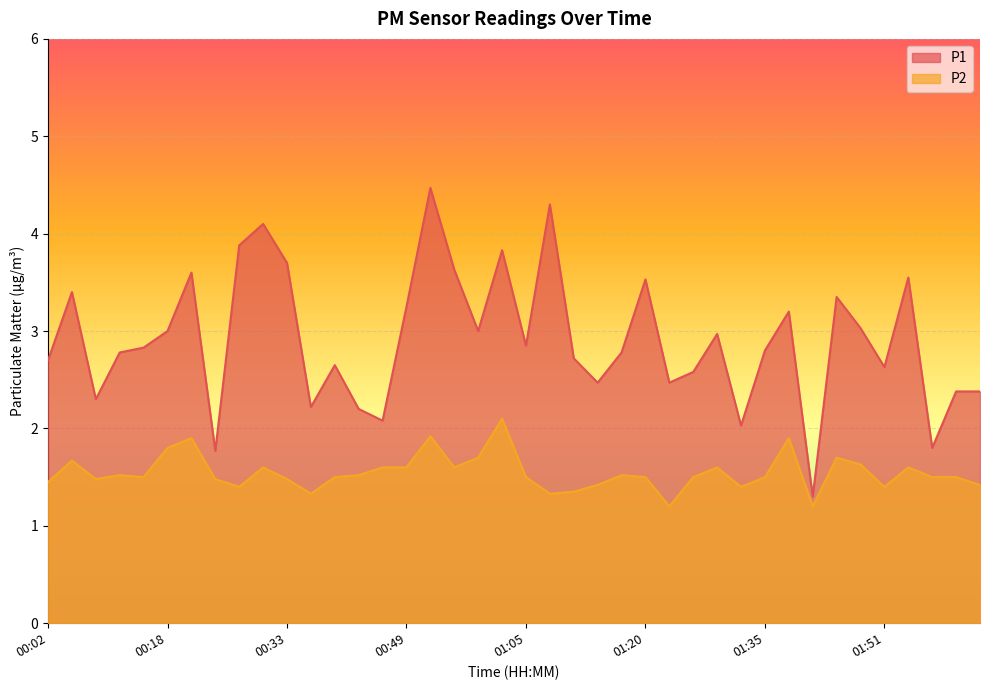

How many categories are shown in the chart?

40